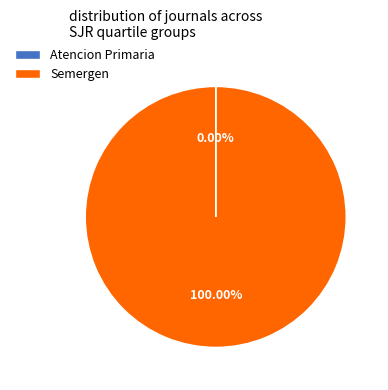

Does Semergen account for over 50% of the chart?

Yes